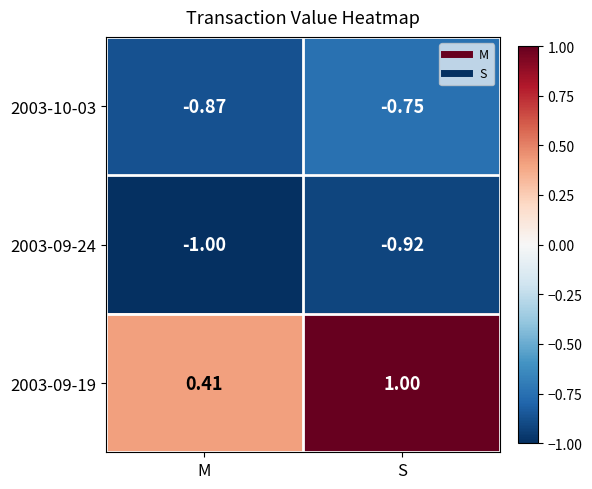

What is the difference between the highest and lowest values at S?

1.9